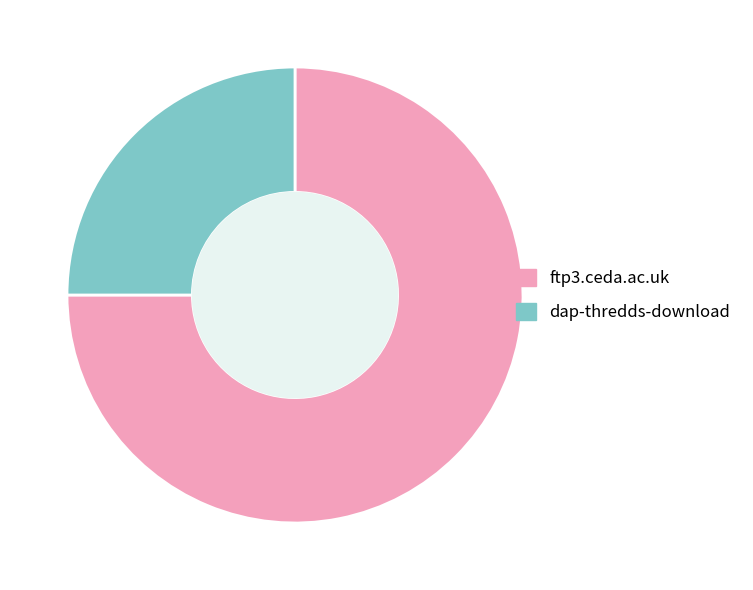

Between dap-thredds-download and ftp3.ceda.ac.uk, which is larger?

ftp3.ceda.ac.uk